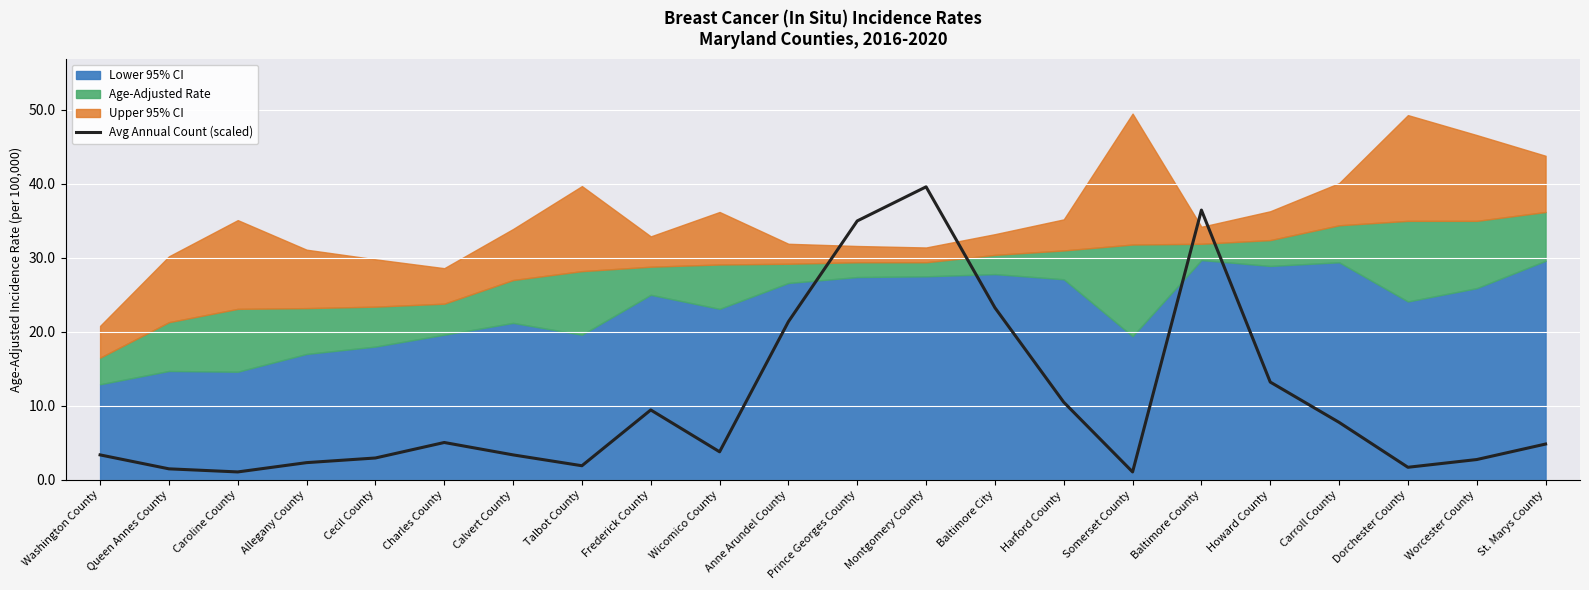

Where is the data nearest to the value 20?

Anne Arundel County